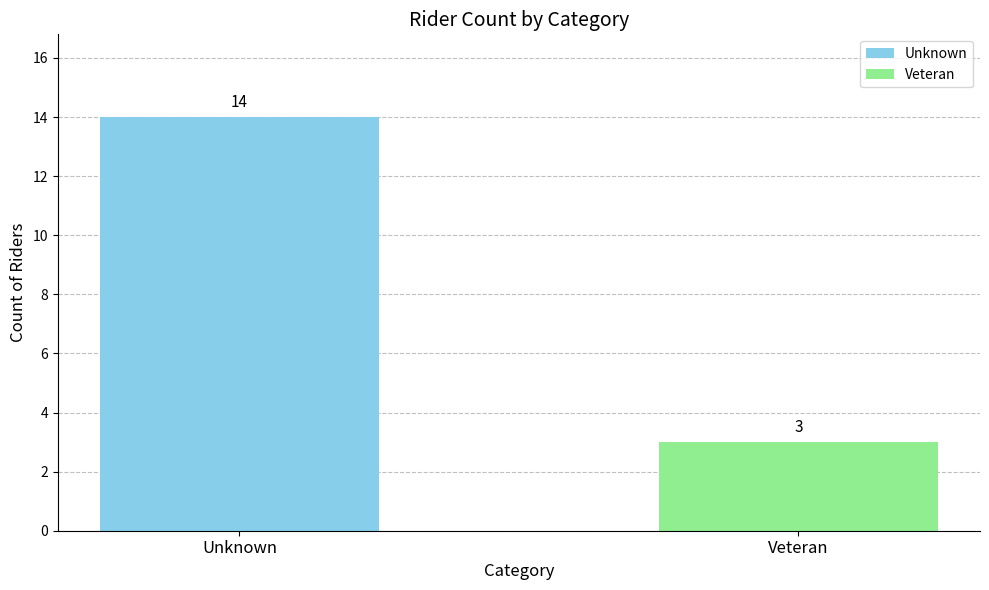

What is the smallest value displayed?

3